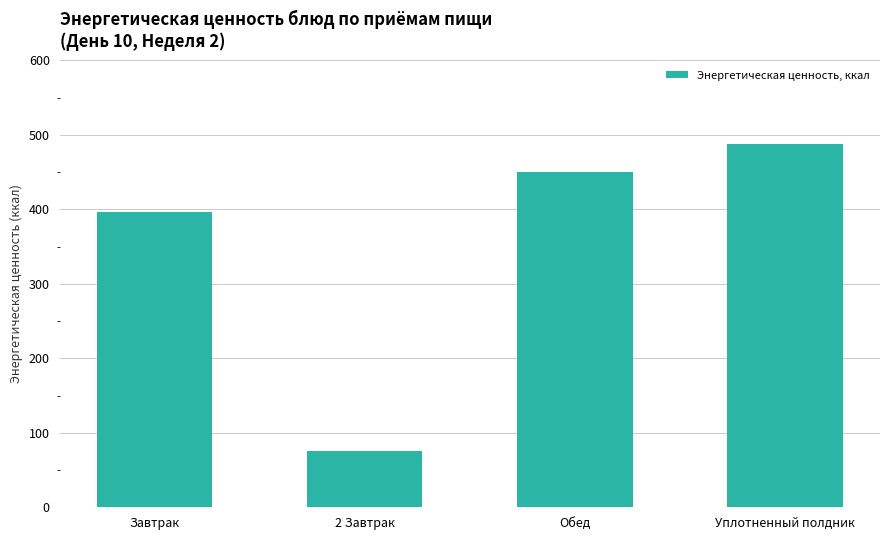

The chart shows a value of 450.1 at Обед. True or false?

True